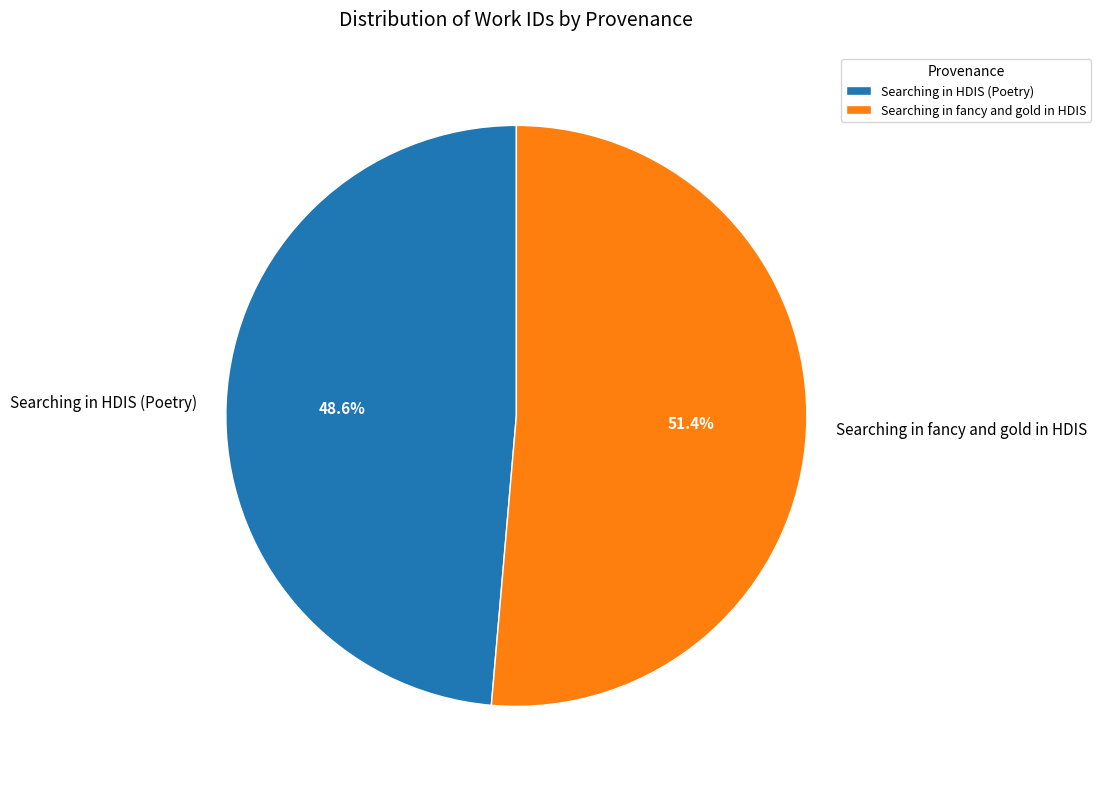

What is the total percentage of Searching in fancy and gold in HDIS and Searching in HDIS (Poetry)?

100.0%